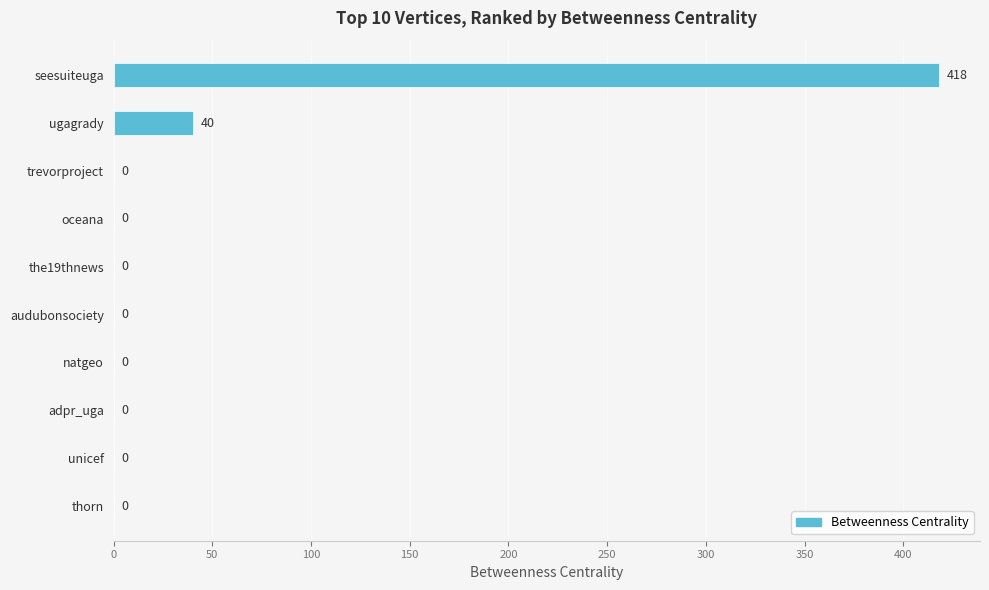

True or false: the data shows 40 at ugagrady.

True